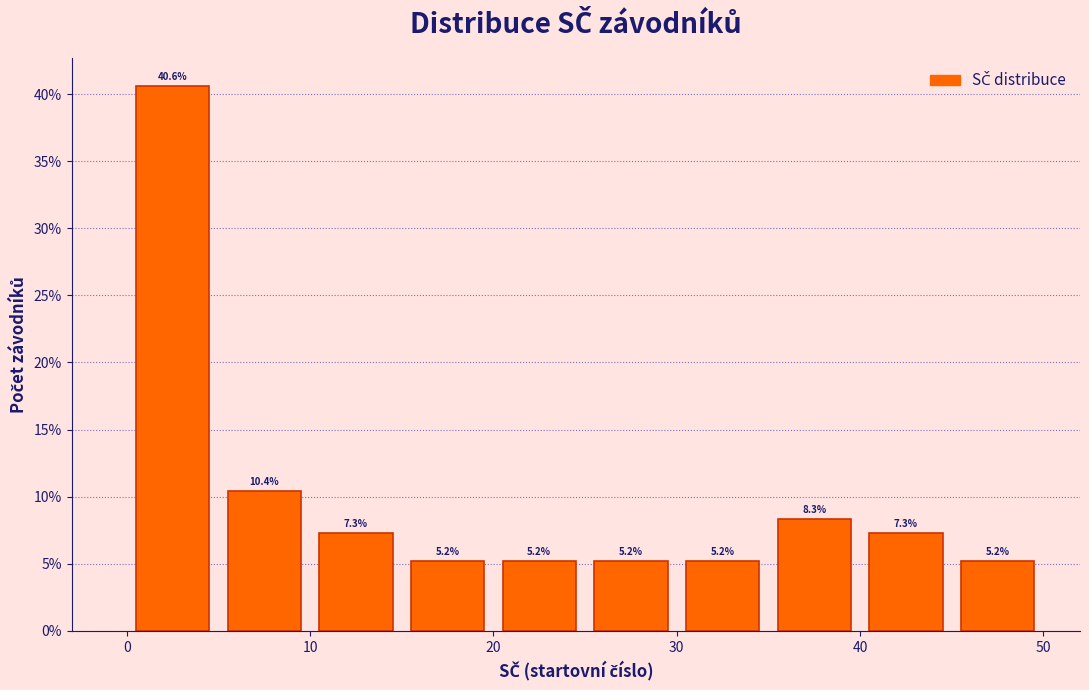

Over which range of the x-axis is the bar tallest?

0 to 5